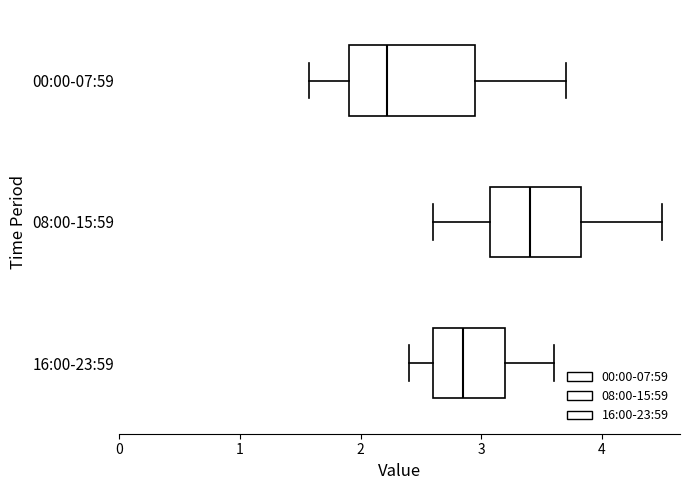

Reading bottom to top, transcribe this box plot: for each box, give where its median line is, the range the box spans, and where its two whiskers end, as read against the x-axis. The values are not printed on the chart, so give them approximately, as read against the axis.

16:00-23:59: median 2.9, box 2.6 to 3.2, whiskers 2.4 to 3.6
08:00-15:59: median 3.4, box 3.1 to 3.8, whiskers 2.6 to 4.5
00:00-07:59: median 2.2, box 1.9 to 2.9, whiskers 1.6 to 3.7